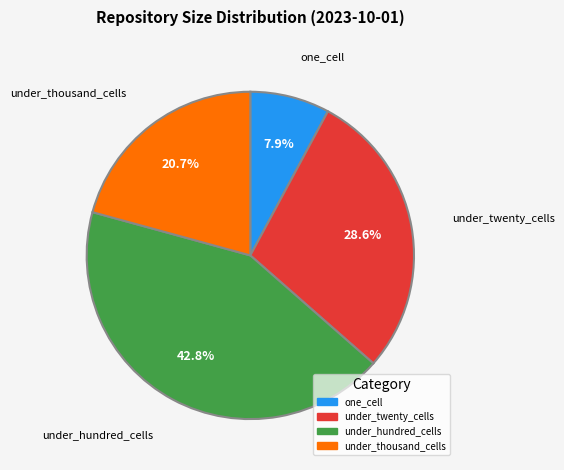

Which has a higher value, under_thousand_cells or under_hundred_cells?

under_hundred_cells